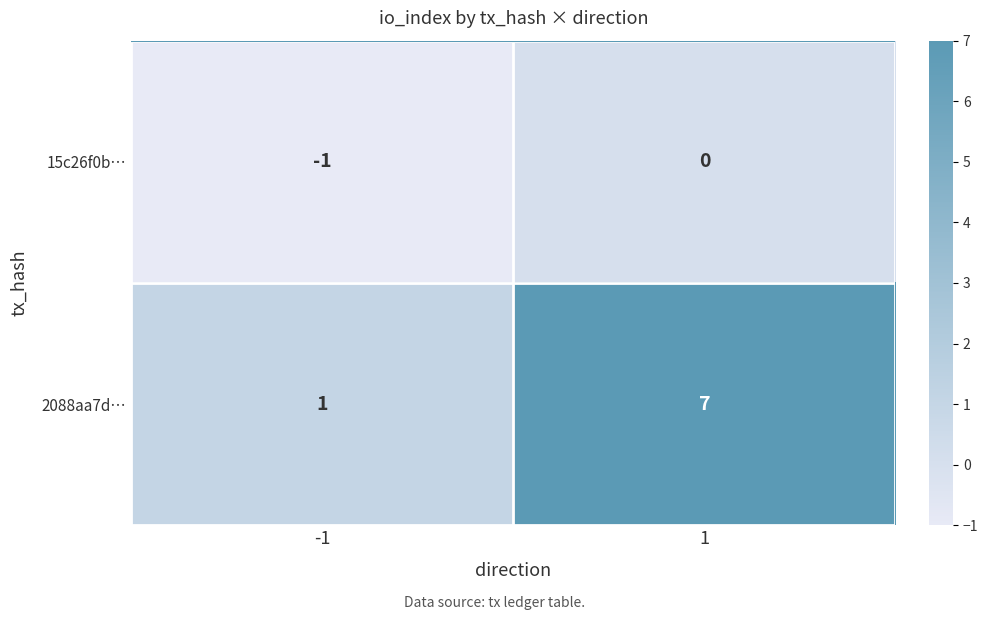

Reading left to right, list all the values displayed in this chart.

15c26f0b…: -1	0
2088aa7d…: 1	7